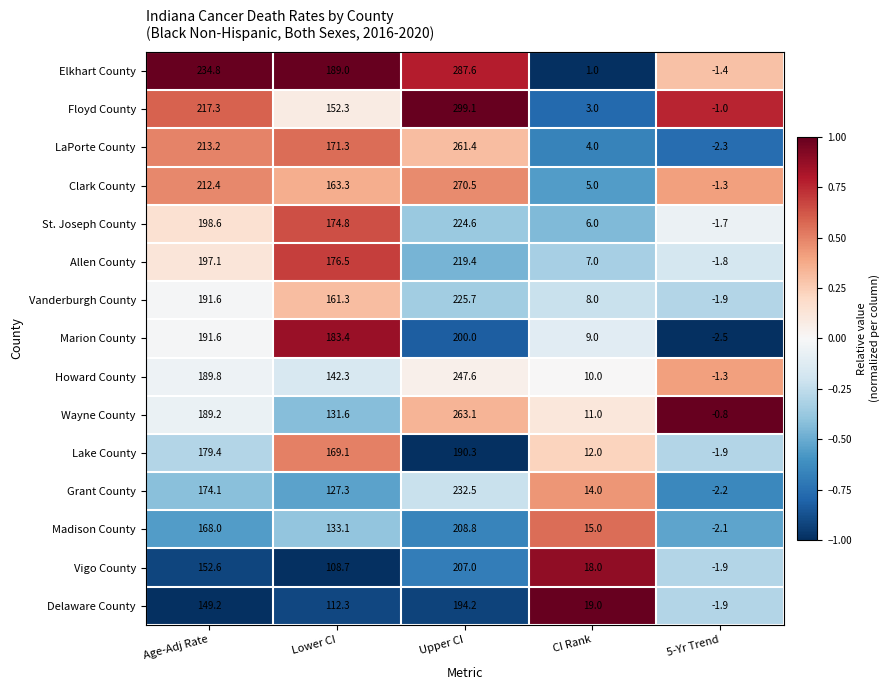

How many values in the Marion County series are below 183?

2